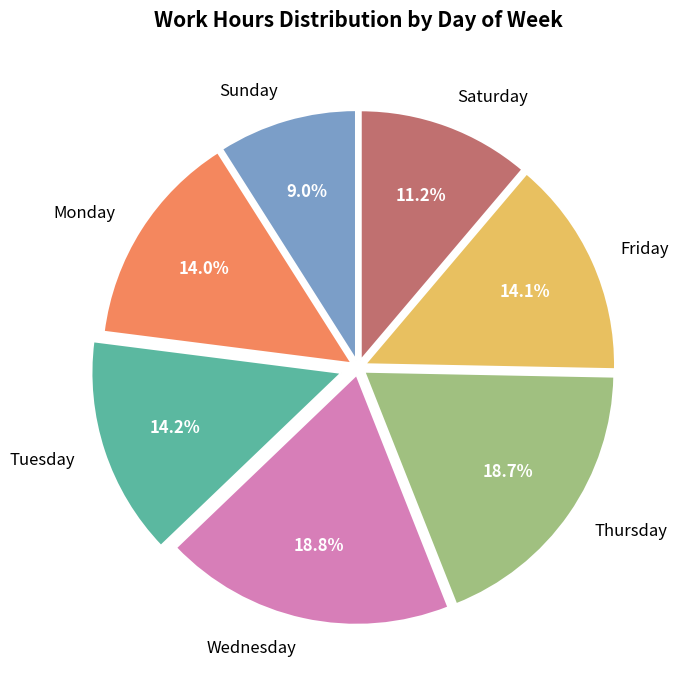

Approximately how many times larger is the value at Thursday compared to Monday?

1.3